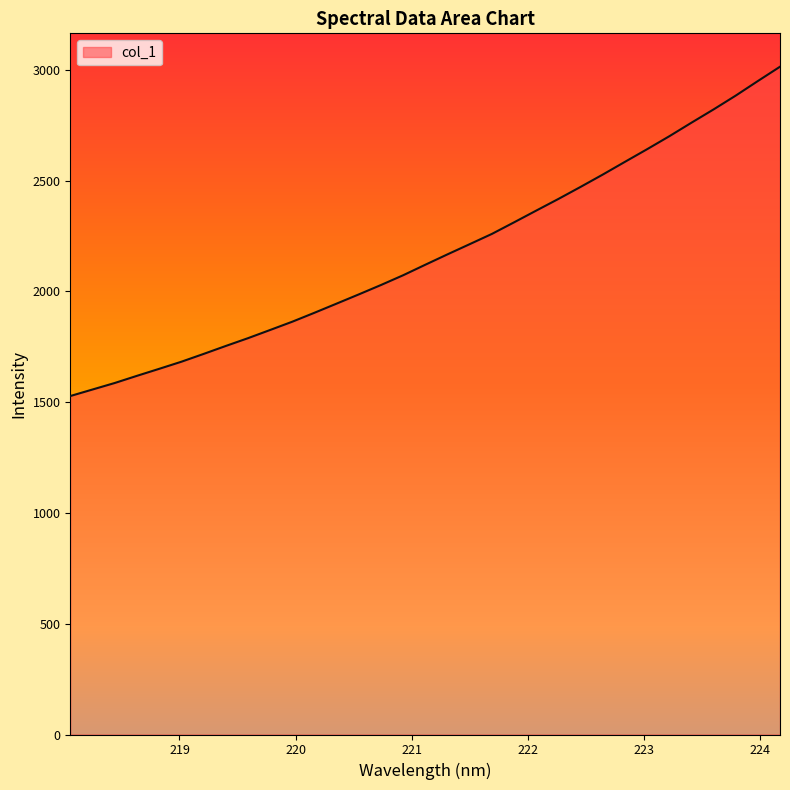

Reading left to right, extract all data points from this chart.

1527.7	1557.1	1586.5	1618.8	1650.4	1682.4	1717.6	1753.6	1788.7	1825.8	1863.2	1903.6	1944.9	1986.5	2028.9	2073.0	2120.5	2167.4	2213.3	2259.5	2311.8	2364.7	2417.3	2471.7	2527.3	2584.7	2641.7	2700.1	2761.3	2821.3	2883.6	2949.4	3014.1